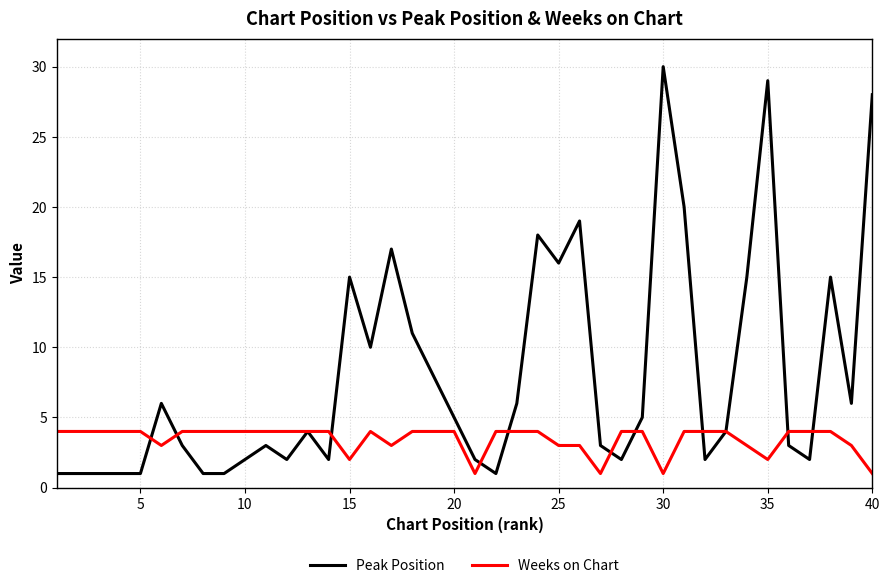

Count the Weeks on Chart values in the range 3 to 4.

34